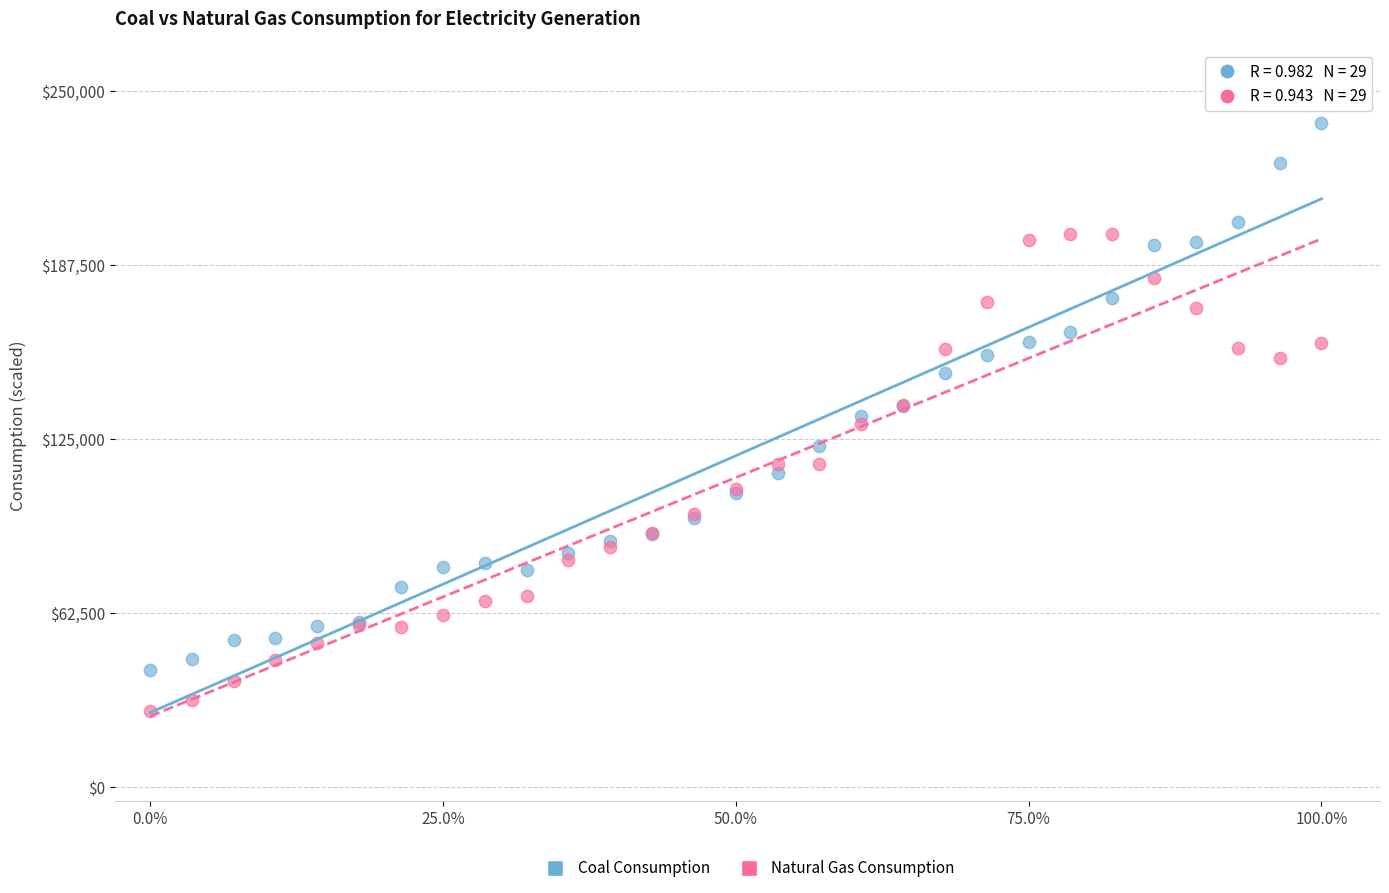

Which series has the widest spread of Y values?

Coal Consumption